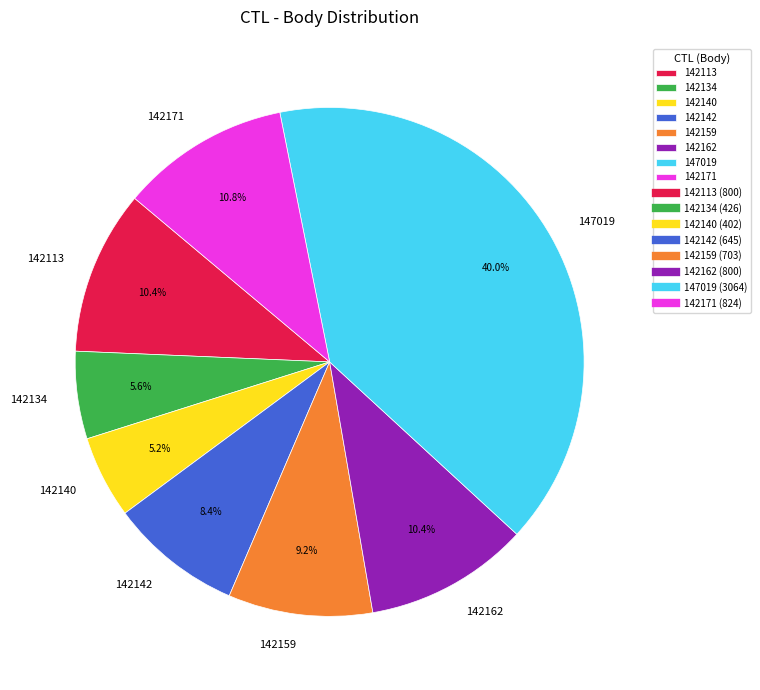

Between 142171 and 142142, which is larger?

142171